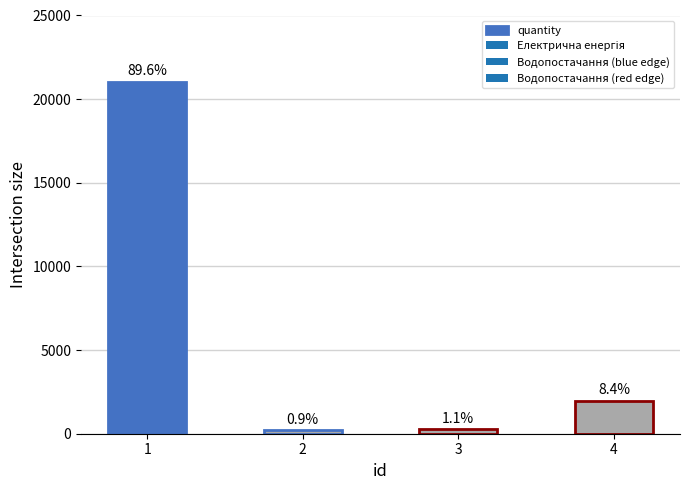

What is the ratio of the value at 1 to the value at 4?

10.6